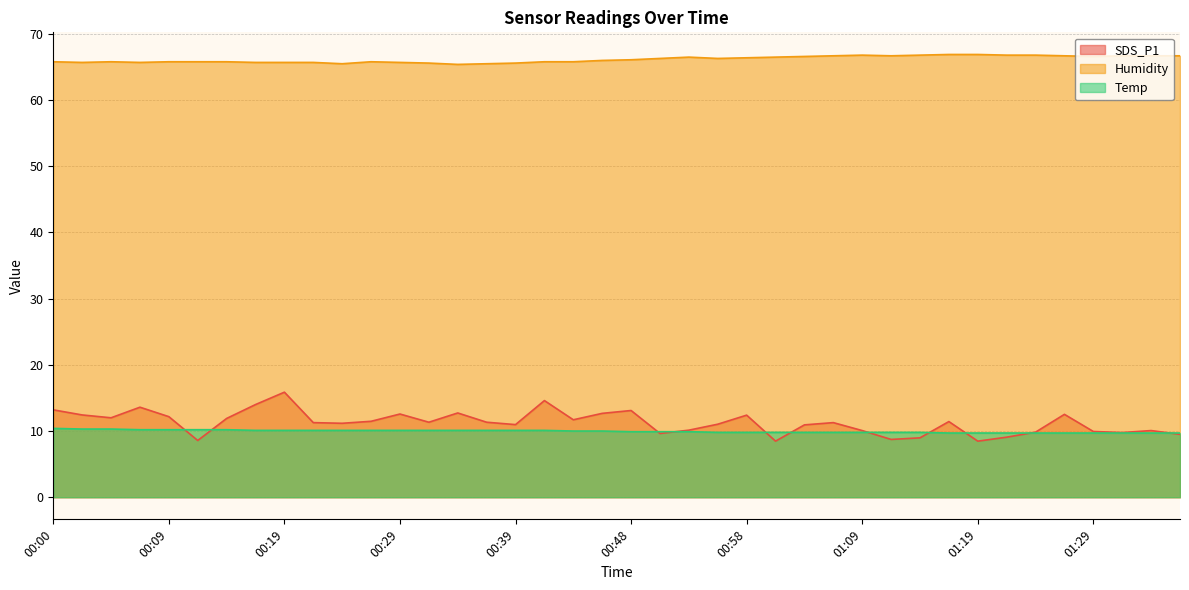

Which has a higher value, 00:04 or 00:26?

00:04